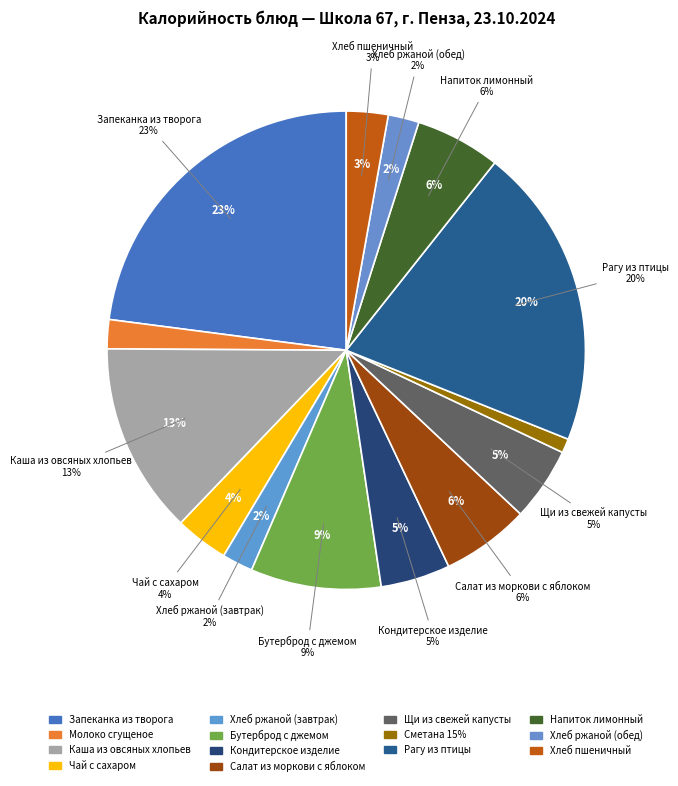

To the nearest percent, what is the average slice percentage?

7%